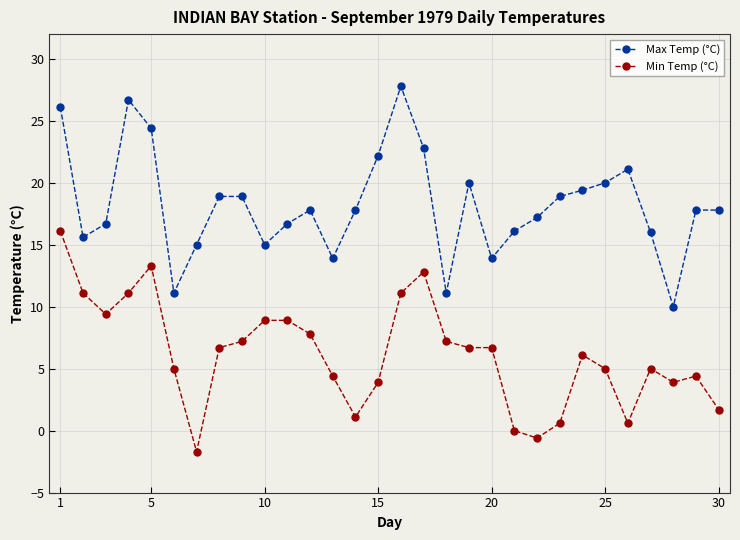

What is the value of the Max Temp (°C) point at the 7th from the left?

15.0